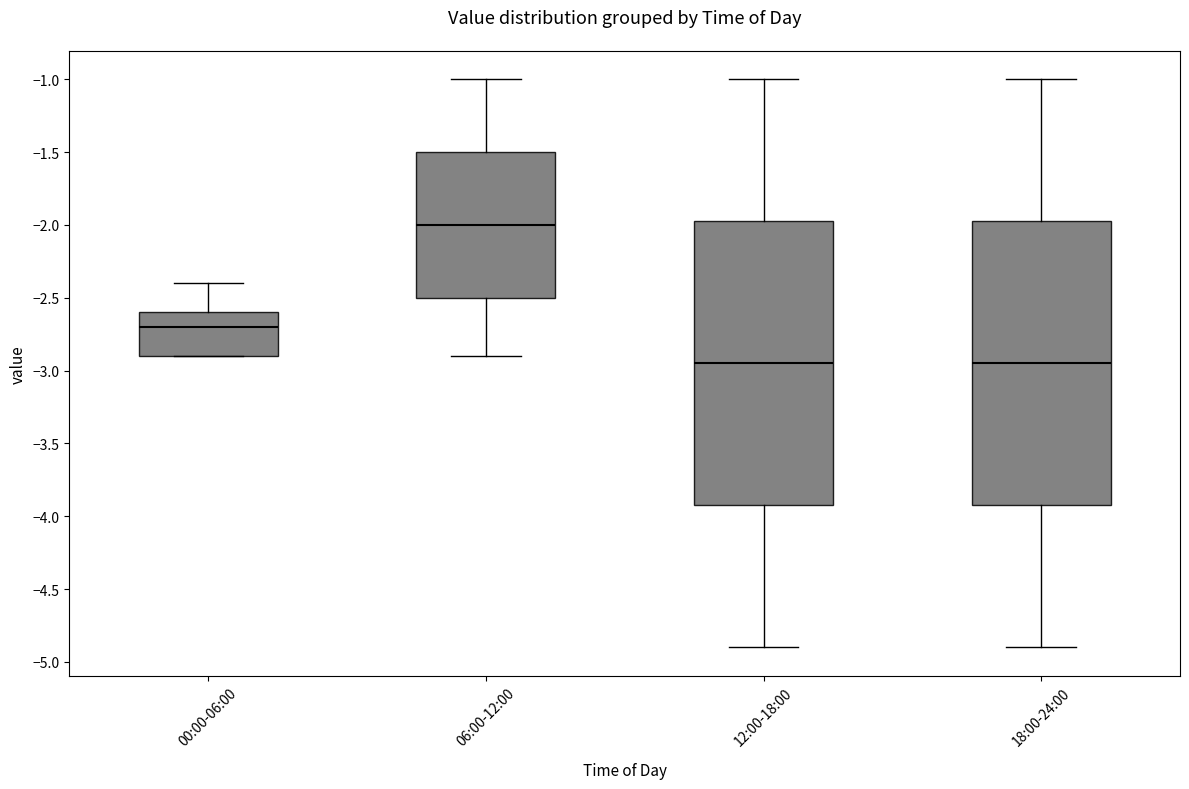

Reading left to right, transcribe this box plot: for each box, give where its median line is, the range the box spans, and where its two whiskers end, as read against the y-axis. The values are not printed on the chart, so give them approximately, as read against the axis.

00:00-06:00: median -2.70, box -2.90 to -2.60, whiskers -2.90 to -2.40
06:00-12:00: median -2.00, box -2.50 to -1.50, whiskers -2.90 to -1.00
12:00-18:00: median -2.95, box -3.90 to -1.95, whiskers -4.90 to -1.00
18:00-24:00: median -2.95, box -3.90 to -1.95, whiskers -4.90 to -1.00